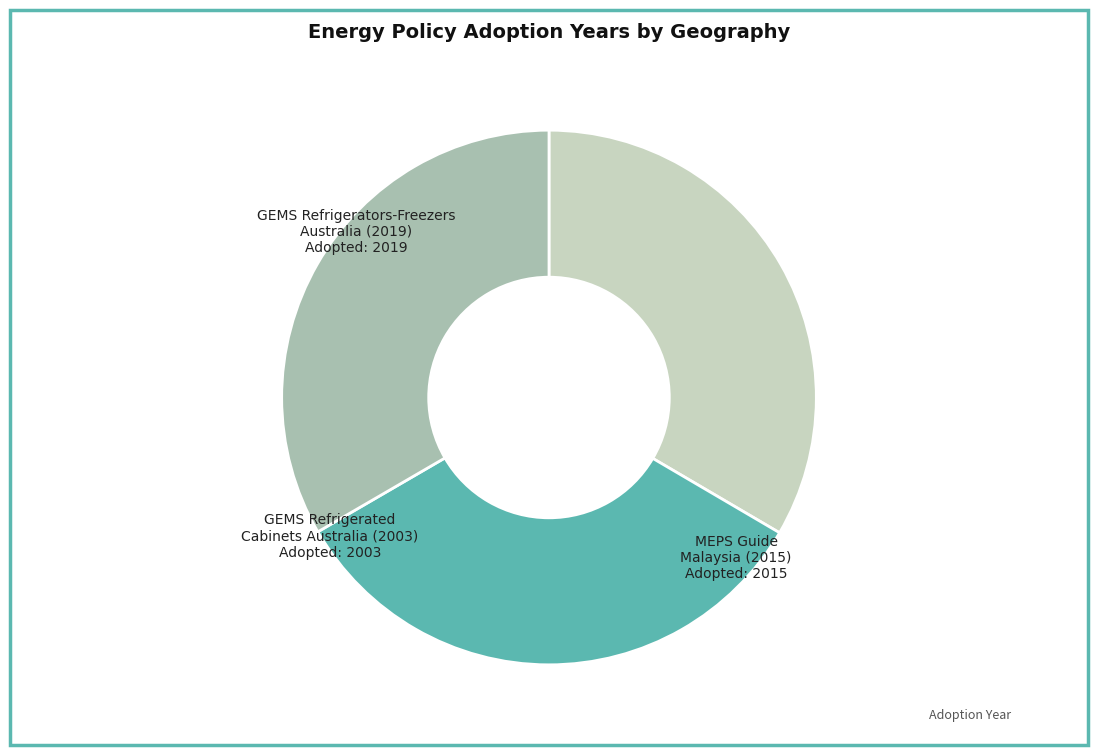

Approximately how many times larger is the value at GEMS Refrigerated Cabinets Australia (2003) compared to GEMS Refrigerators-Freezers Australia (2019)?

1.0